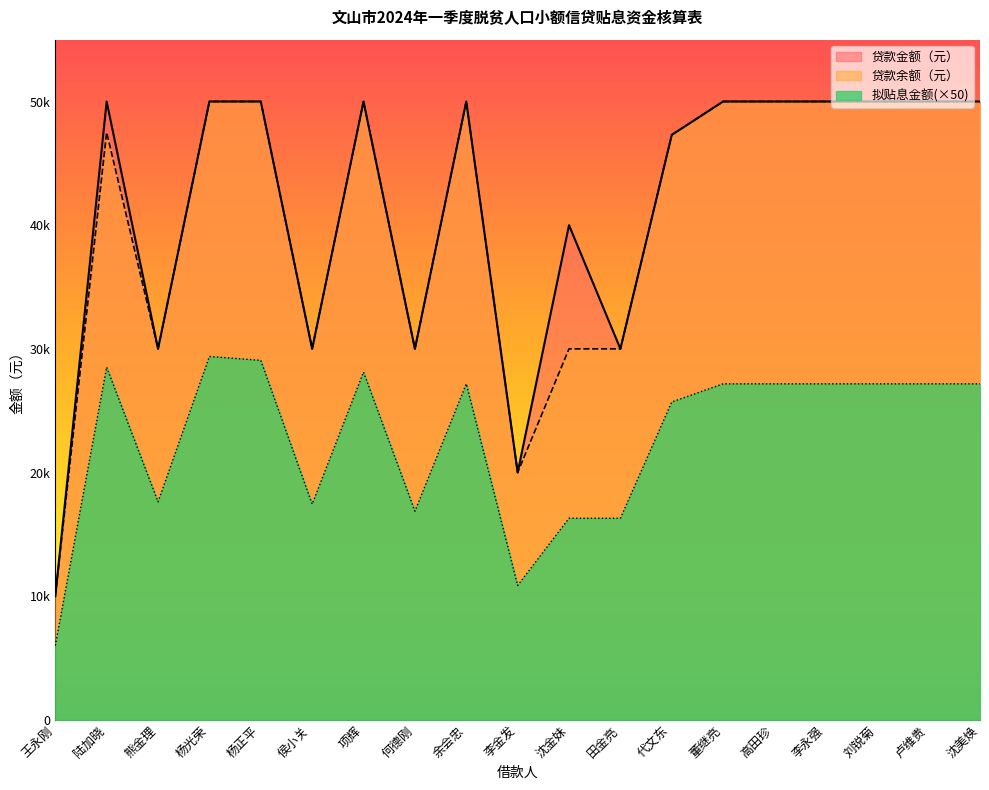

True or false: 贷款余额（元） has more than 0 interior local peaks.

True